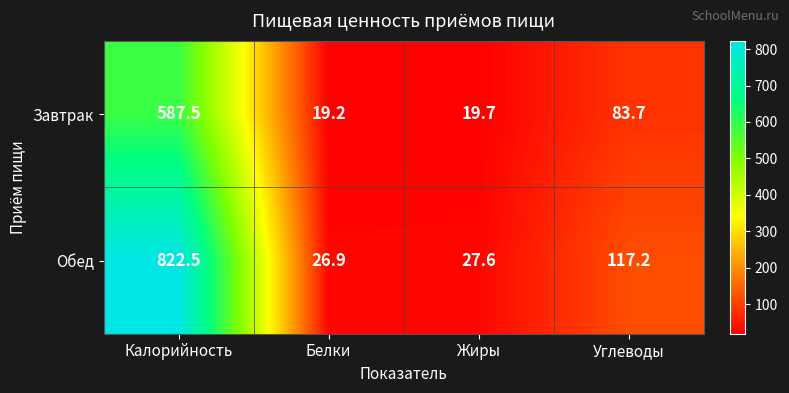

The Обед series shows 16.7 at Жиры. True or false?

False